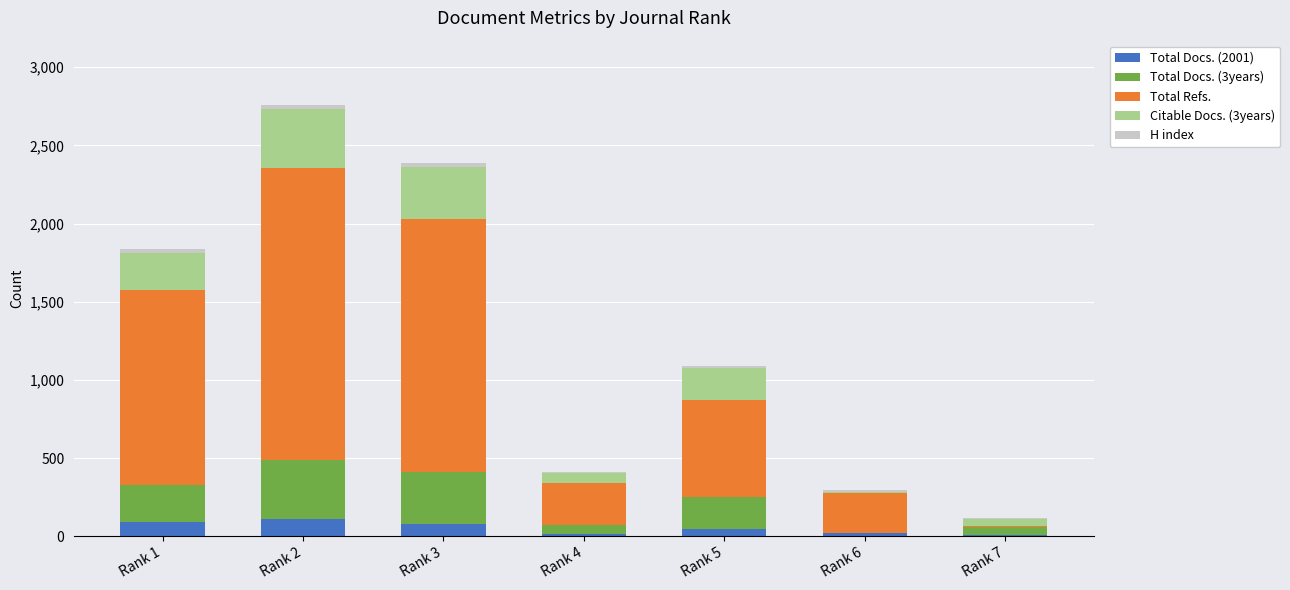

What is the highest value of the Total Docs. (2001) series?

113